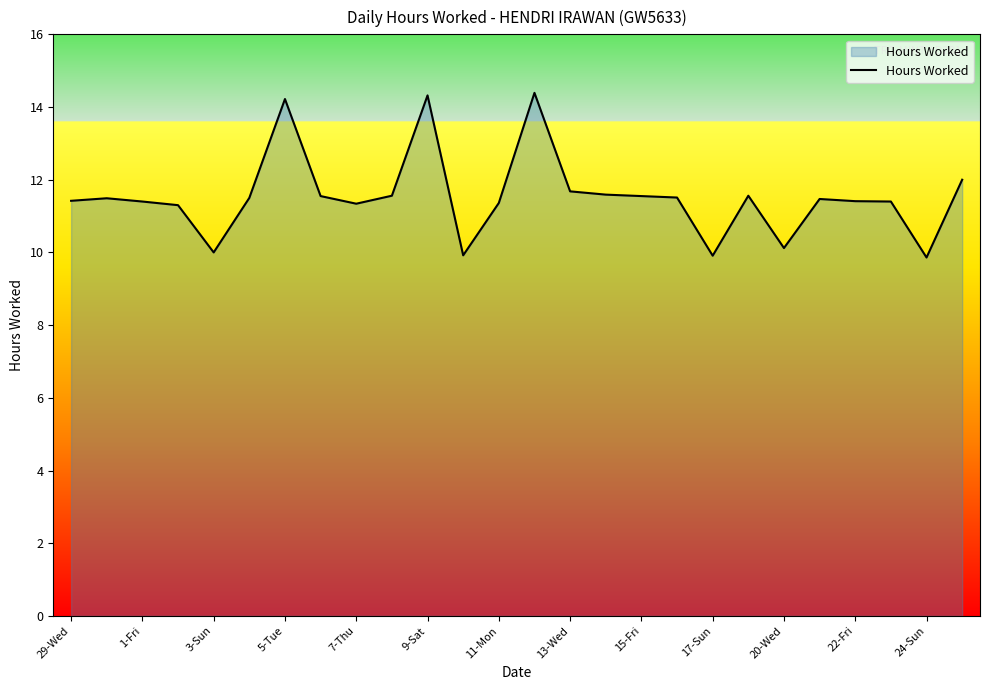

What is the smallest value displayed?

9.9